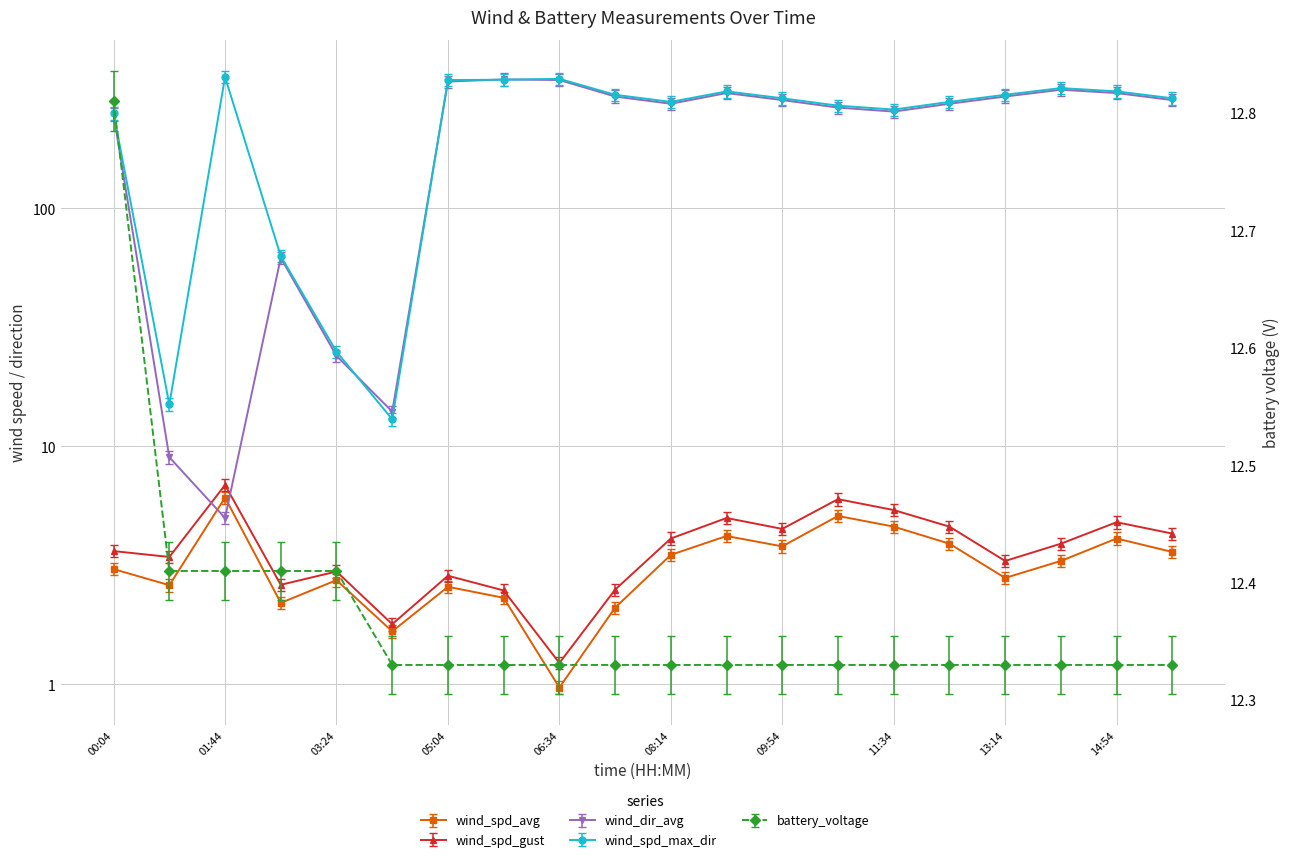

What is the label of the 9th point from the right?

09:04